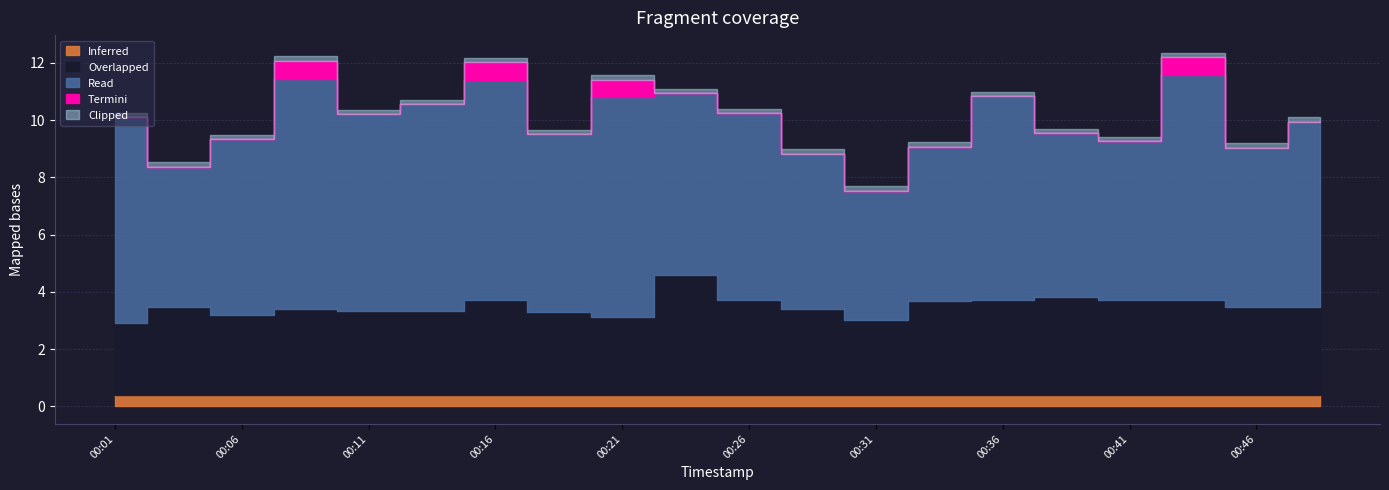

Count the number of categories in the chart.

20